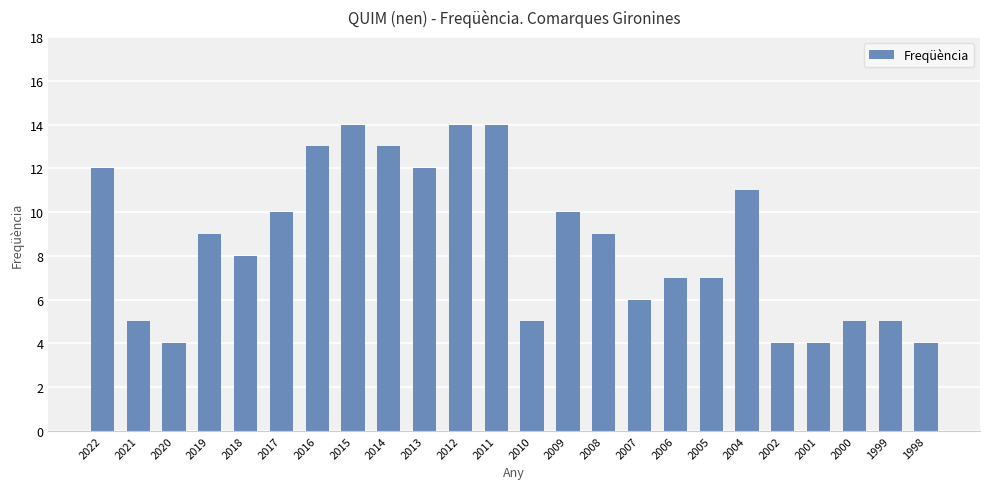

Where does the data first go above 9?

2022